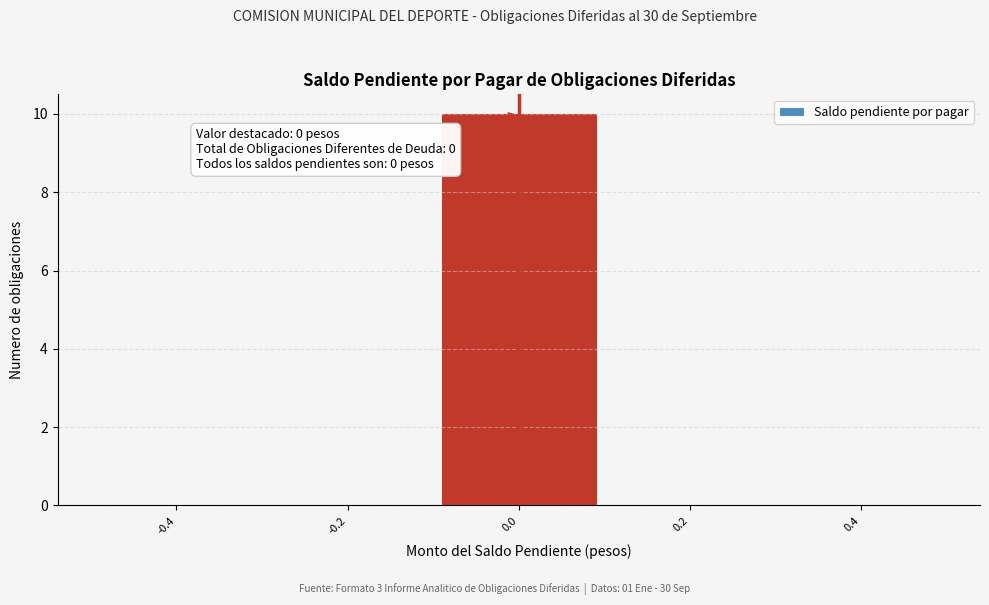

Over which range of the x-axis is the bar tallest?

-0.1 to 0.1